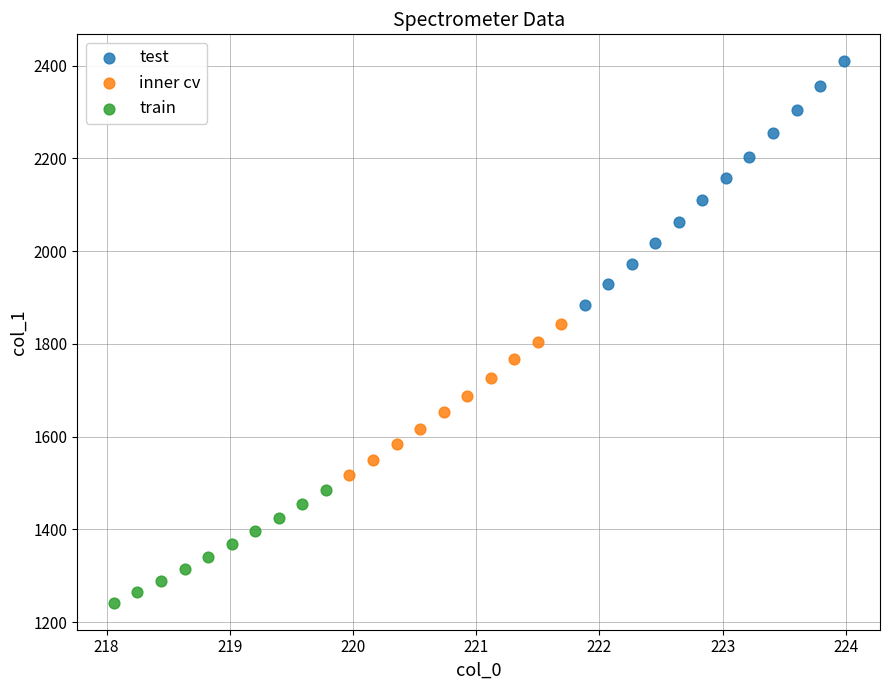

Which series has the largest Y range (max minus min)?

test